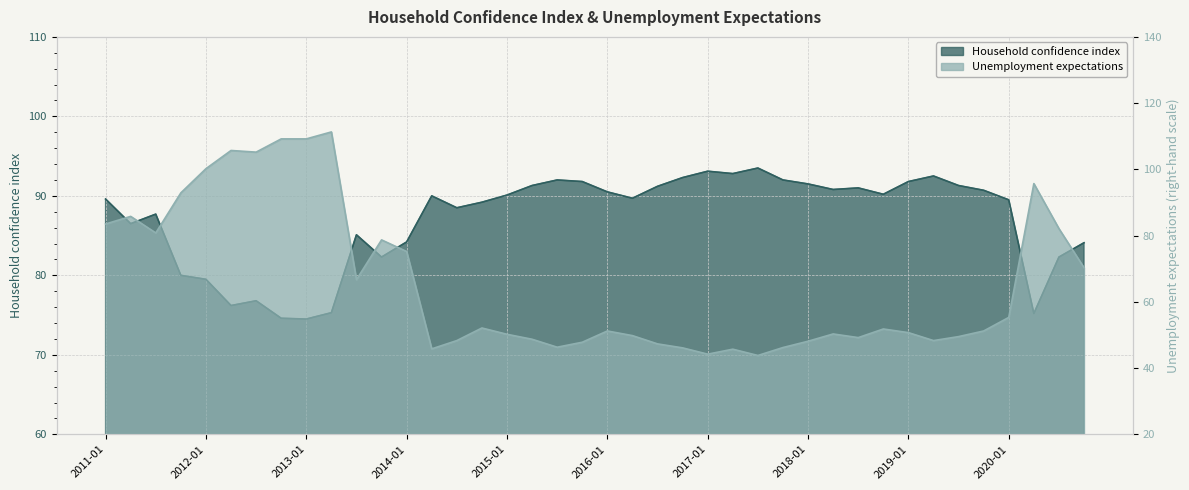

Count the number of categories in the chart.

40